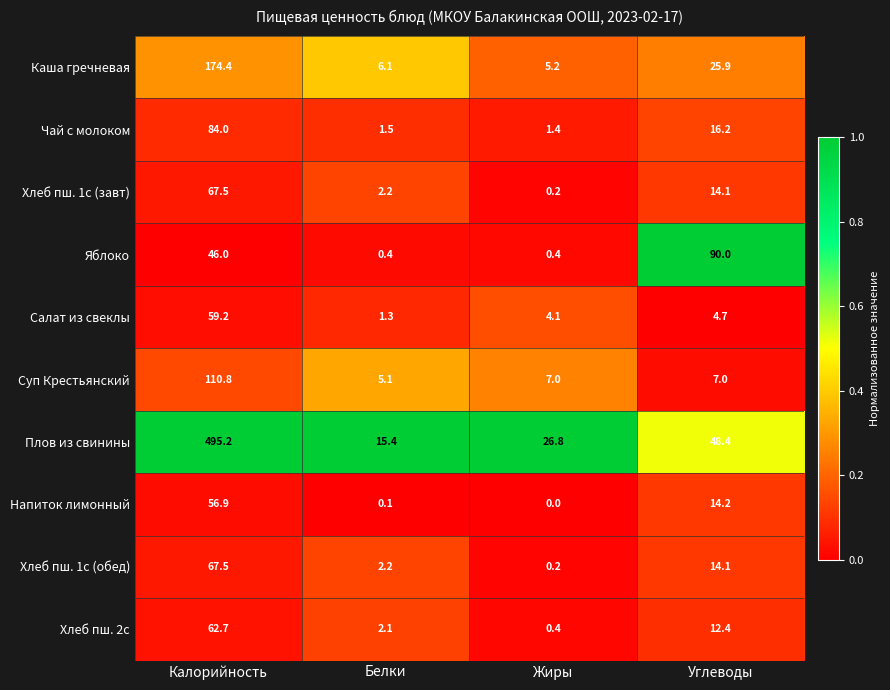

List the labels in order of Хлеб пш. 1с (обед) value, smallest first.

Жиры, Белки, Углеводы, Калорийность